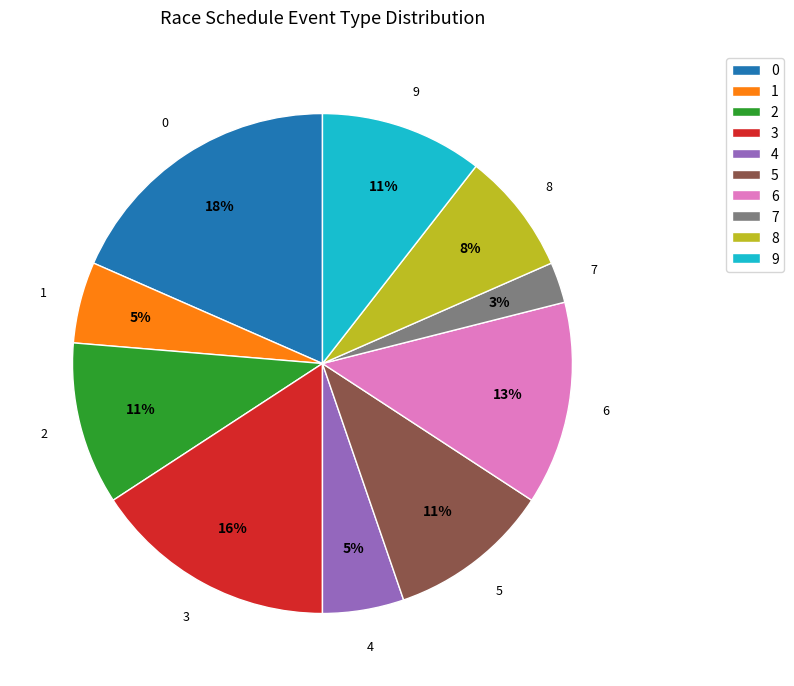

What percentage is the 9 slice, to the nearest percent?

11%